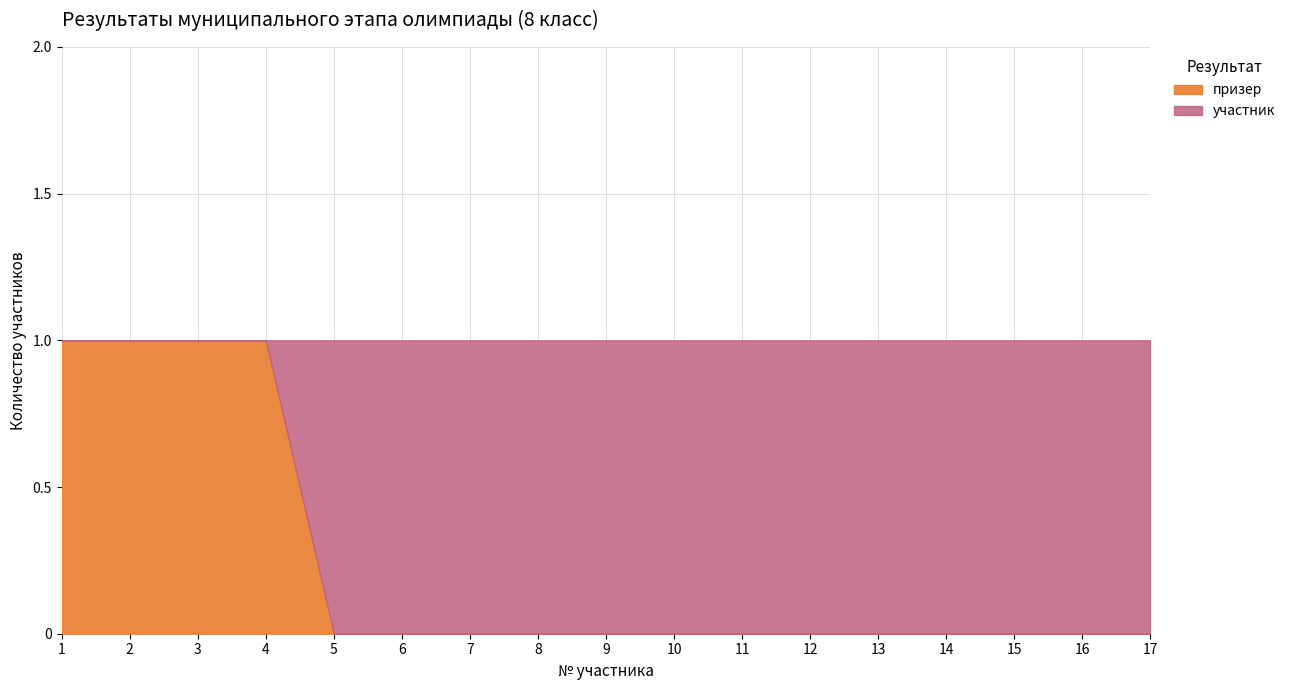

List the series in order of their peak value, highest first.

призер, участник